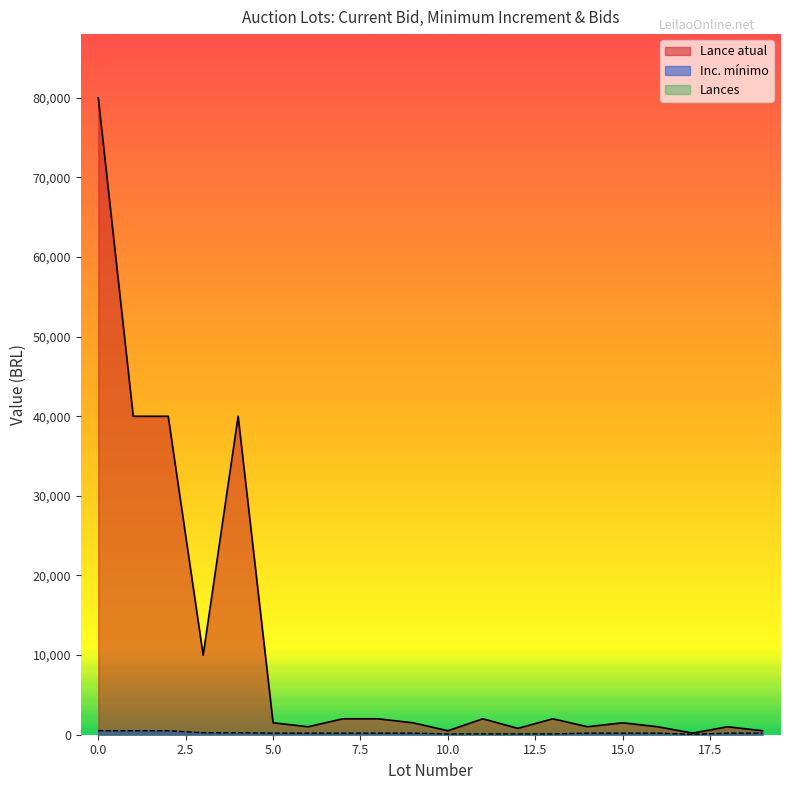

What is the difference between the maximum and second lowest values in the Inc. mínimo series?

400